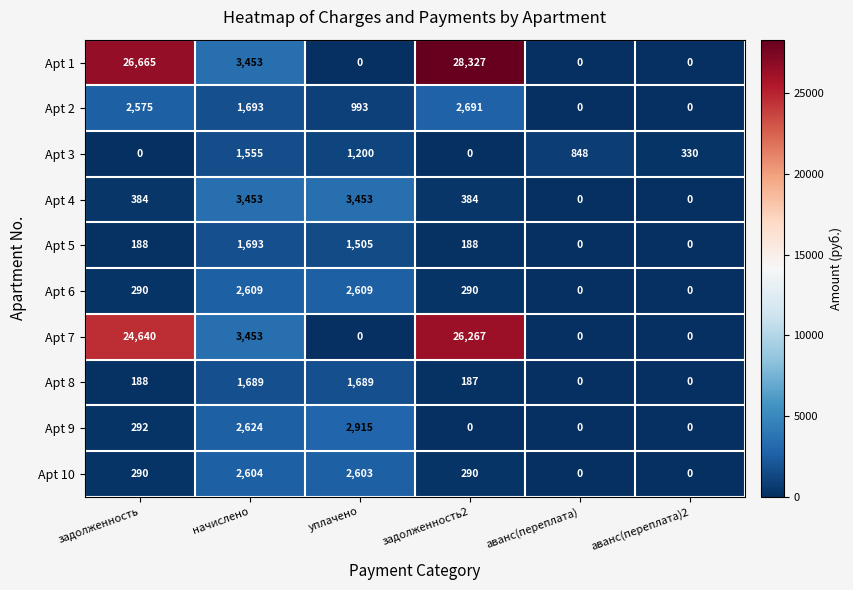

How many distinct data groups are displayed?

10